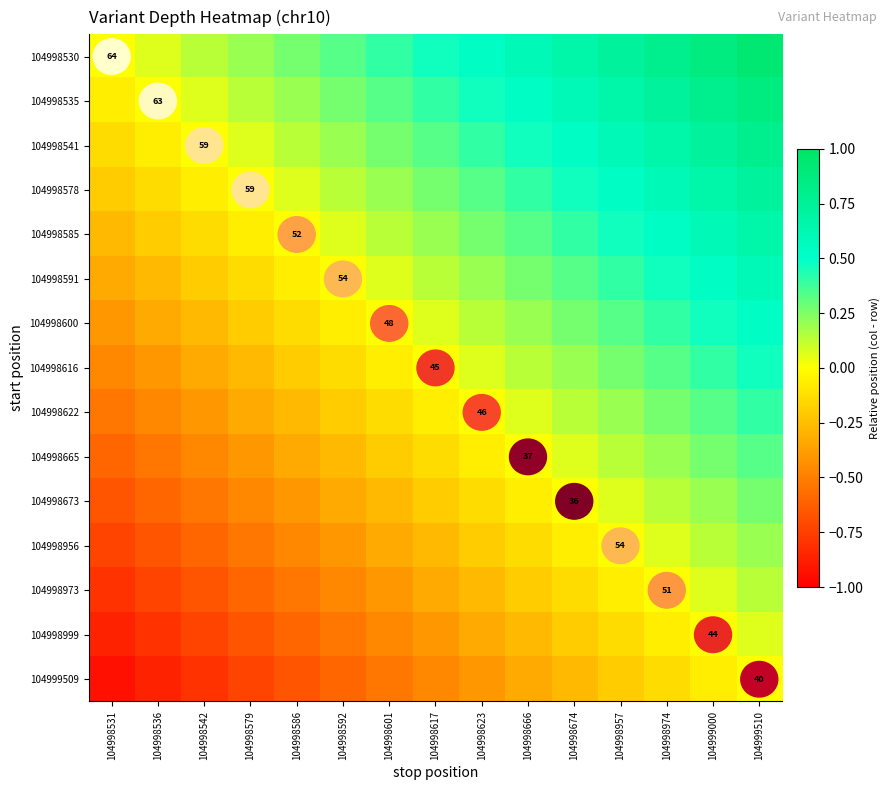

How many data points in 104998665 are less than 0?

9